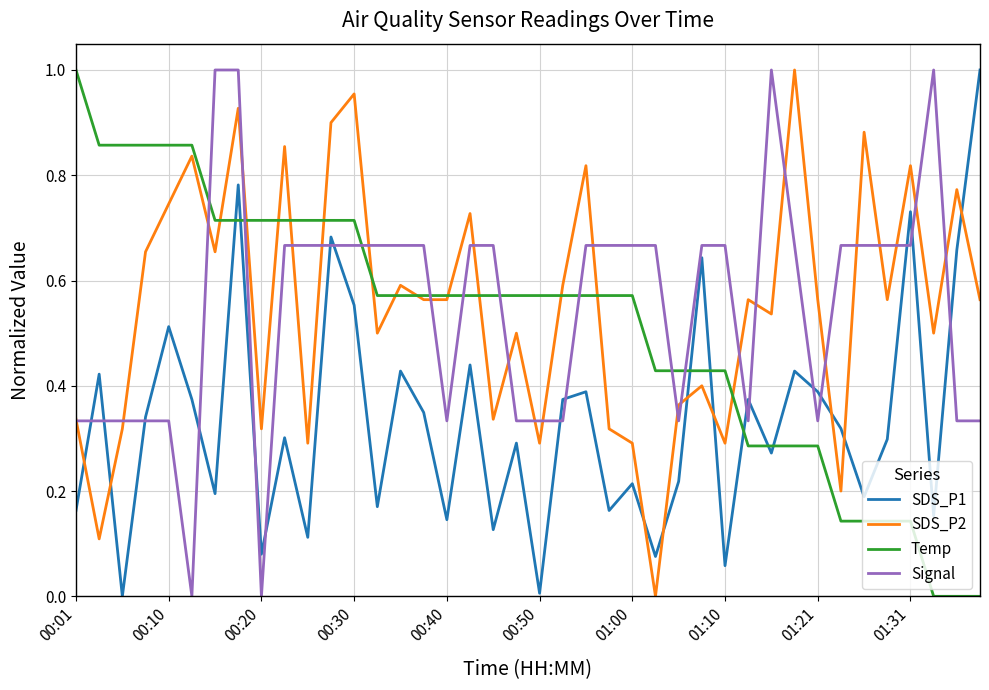

True or false: SDS_P2 and SDS_P1 cross at least once.

True